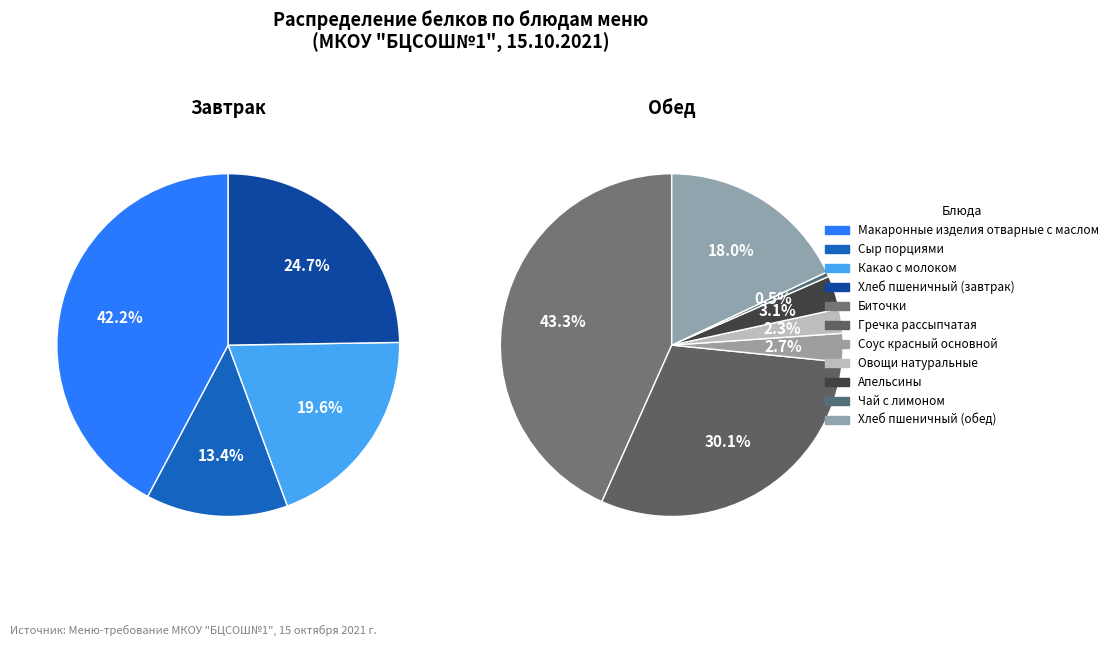

How many segments does this pie chart have?

11